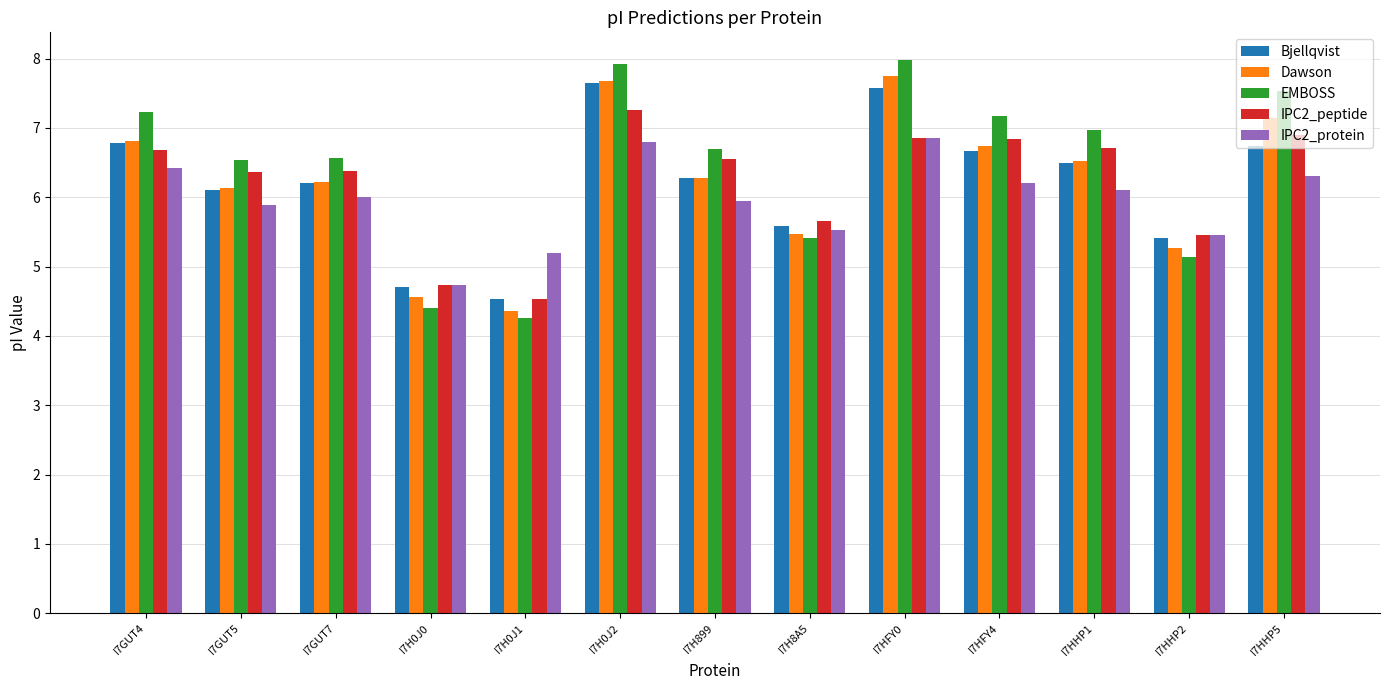

What is the lowest value of the IPC2_protein series?

4.7